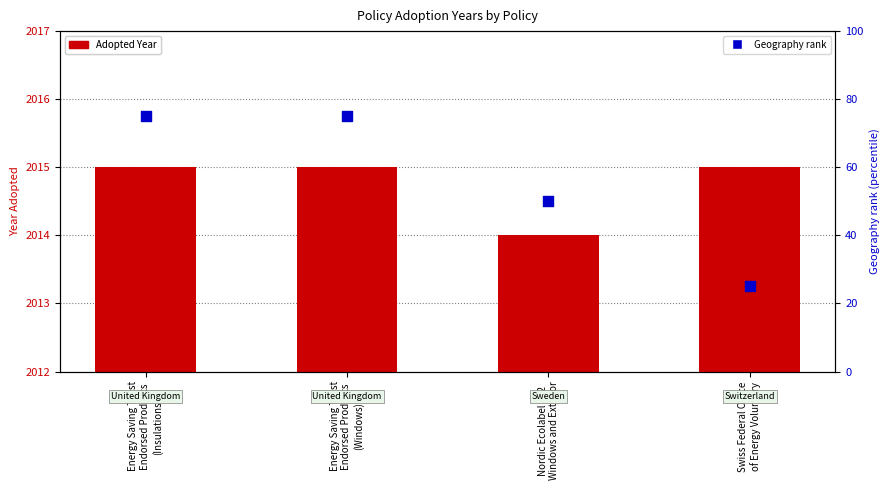

What are all the series names shown in the legend?

Adopted Year, Geography rank